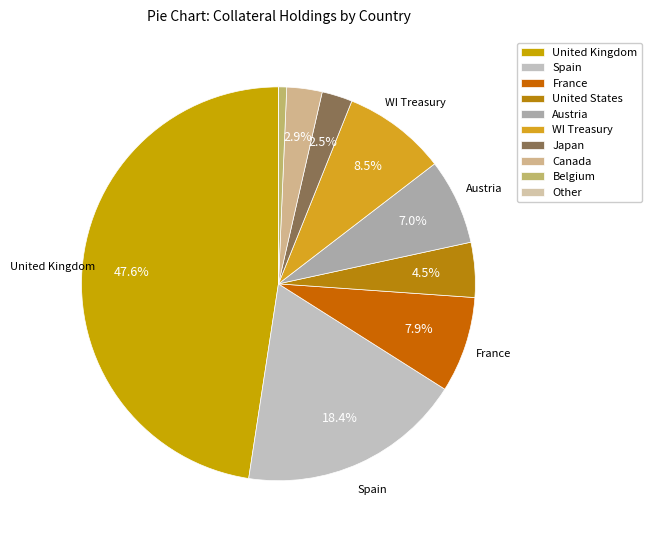

Which category has the biggest portion of the pie?

United Kingdom